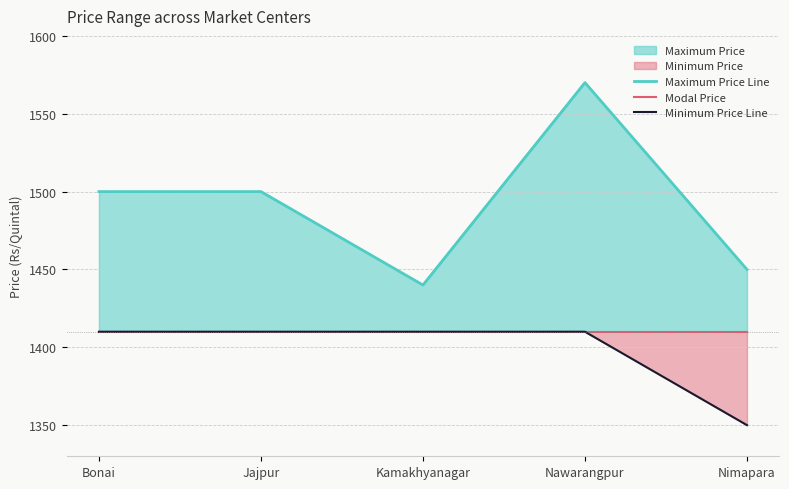

True or false: Modal Price has more than 0 points higher than both neighbors.

False